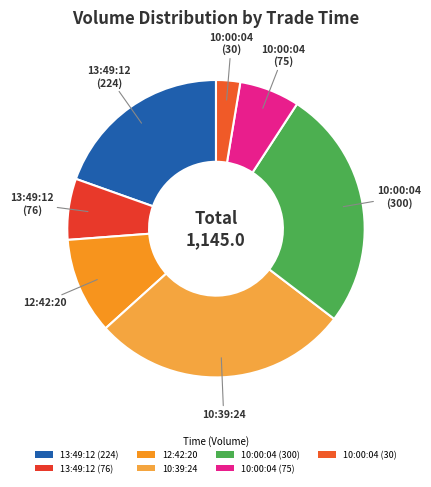

Approximately how many times larger is the value at 13:49:12 (224) compared to 10:00:04 (30)?

7.5